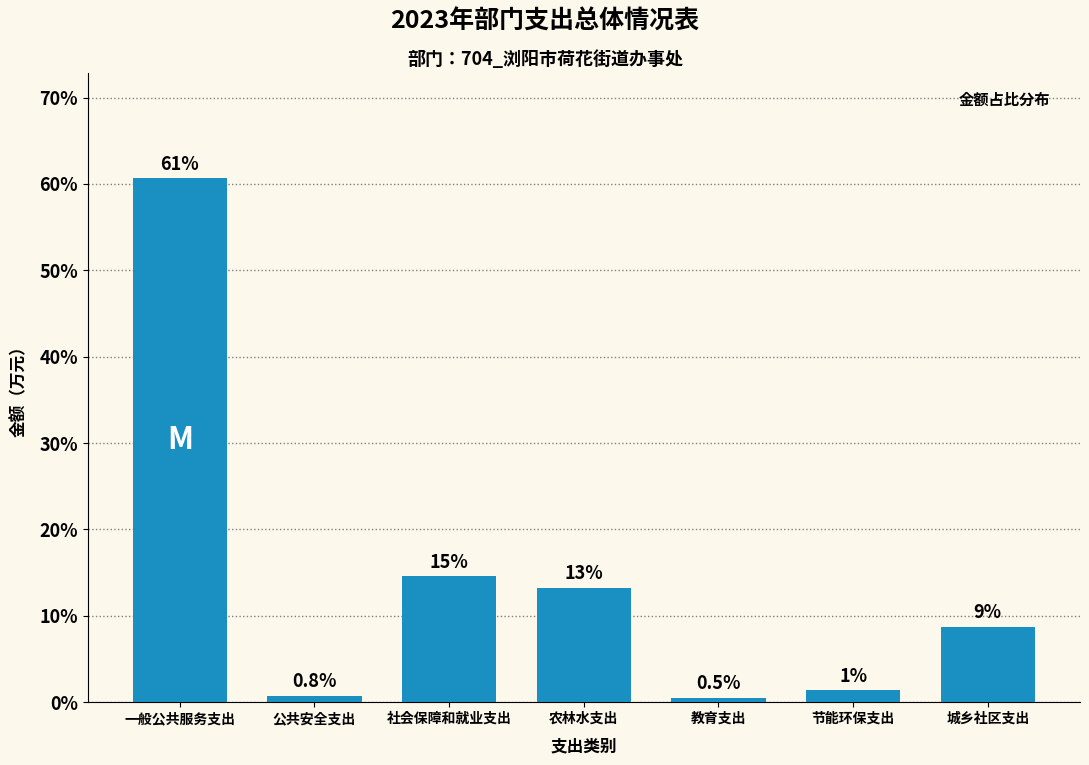

How many bars are there in total?

7